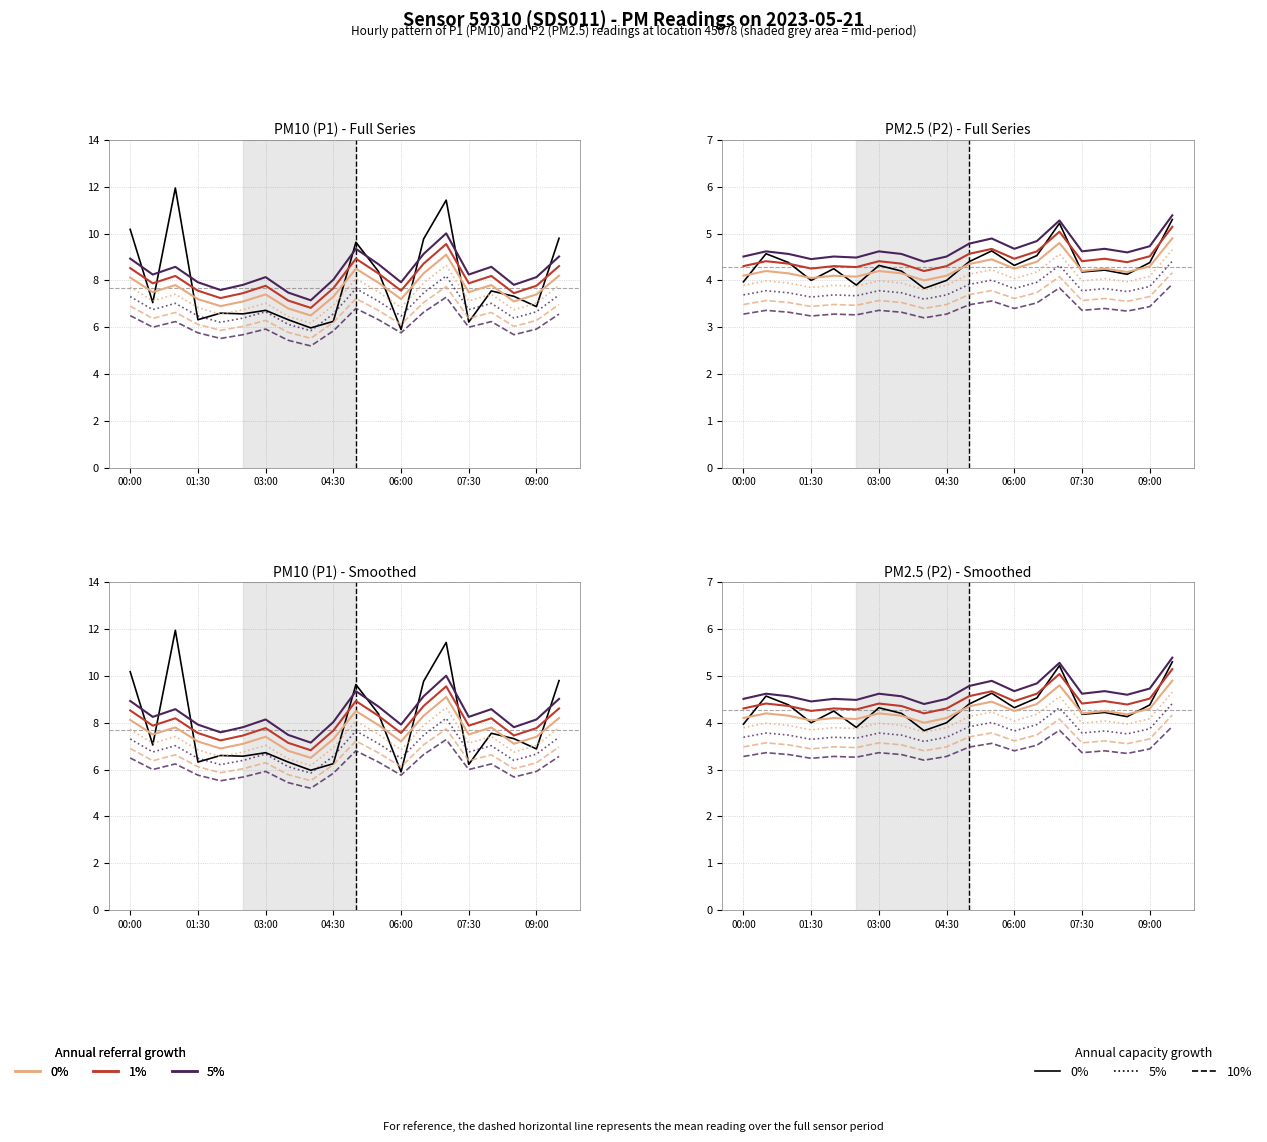

Is it true that P2 equals 1.2 at 00:30?

False